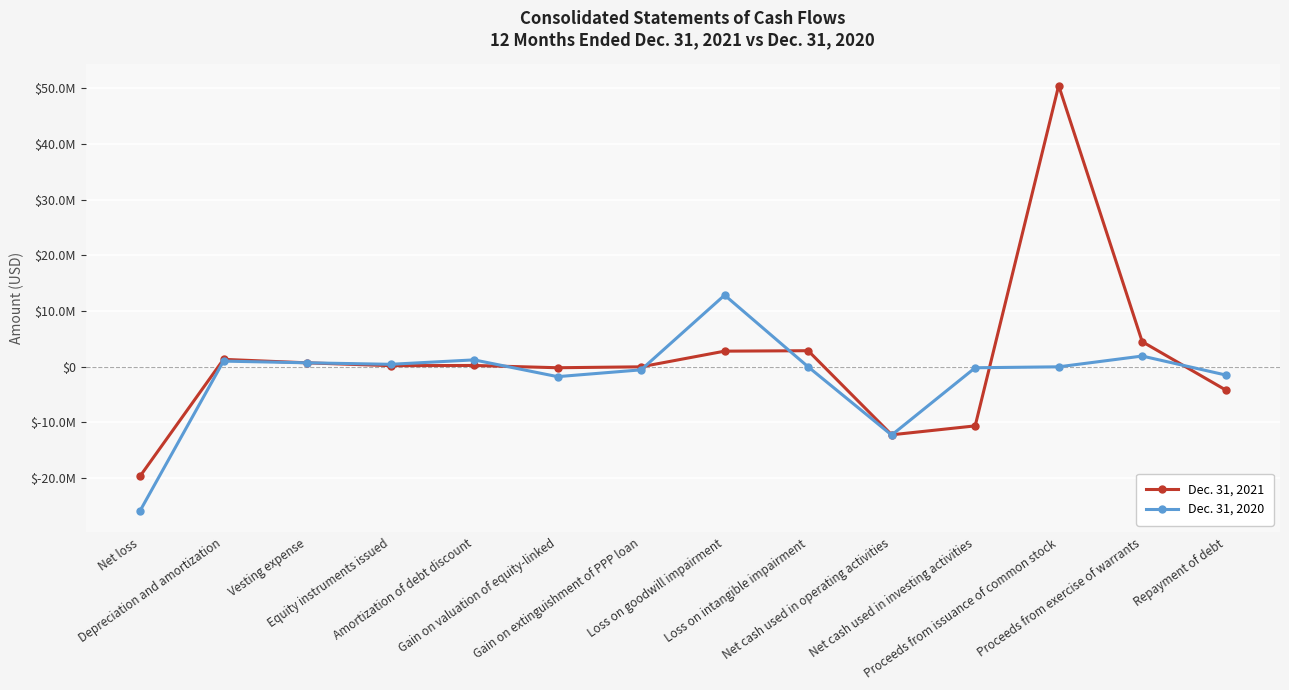

What are all the series names shown in the legend?

Dec. 31, 2021, Dec. 31, 2020